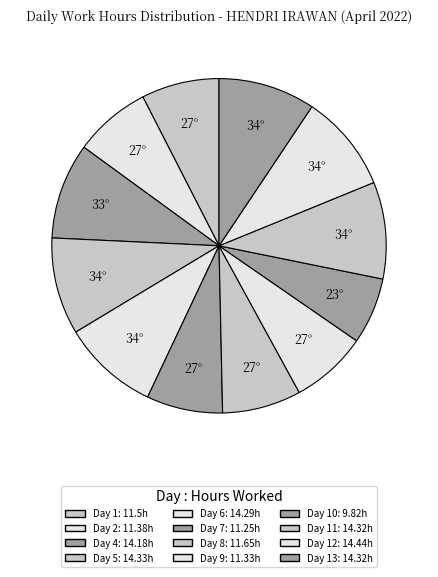

How many segments does this pie chart have?

12